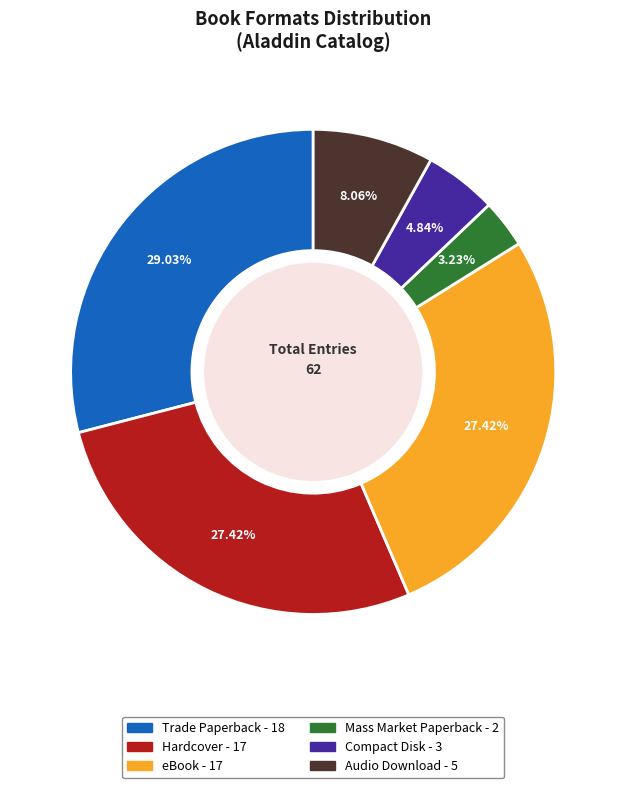

Do Trade Paperback and Audio Download together represent more than half of the pie?

No